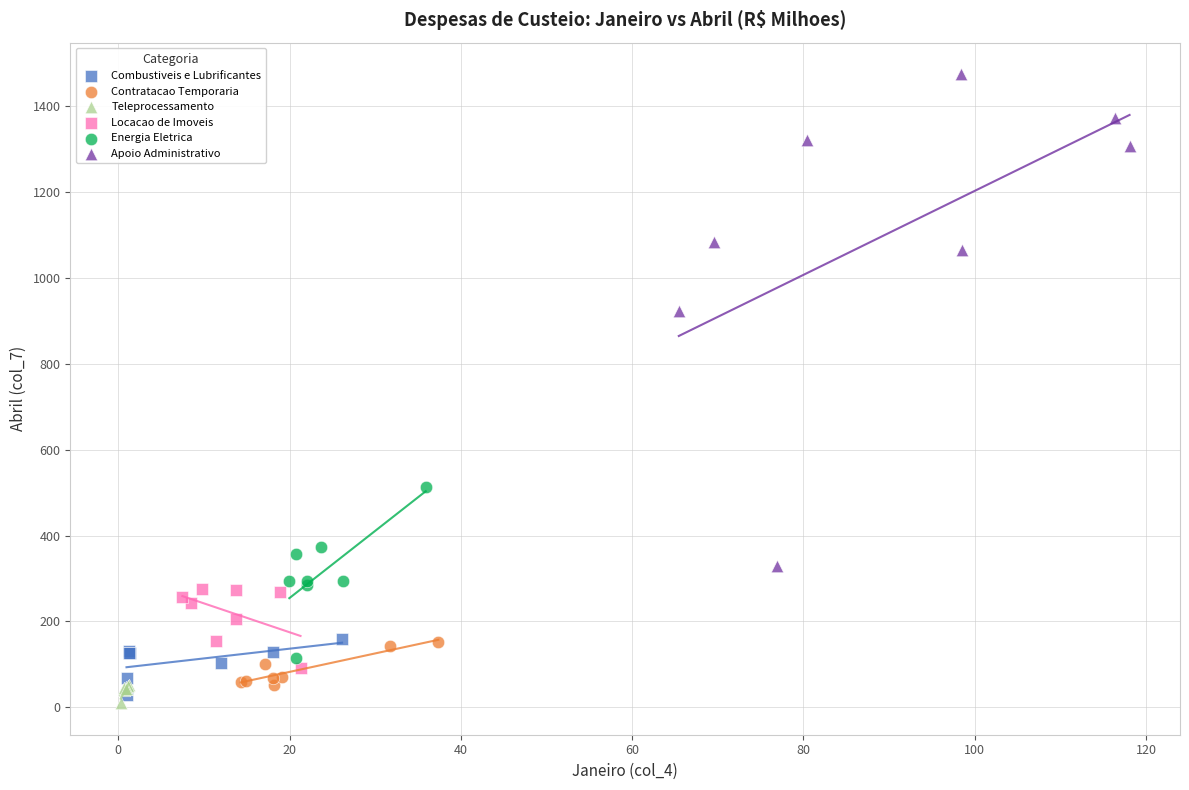

Which series reaches the maximum Y coordinate?

Apoio Administrativo